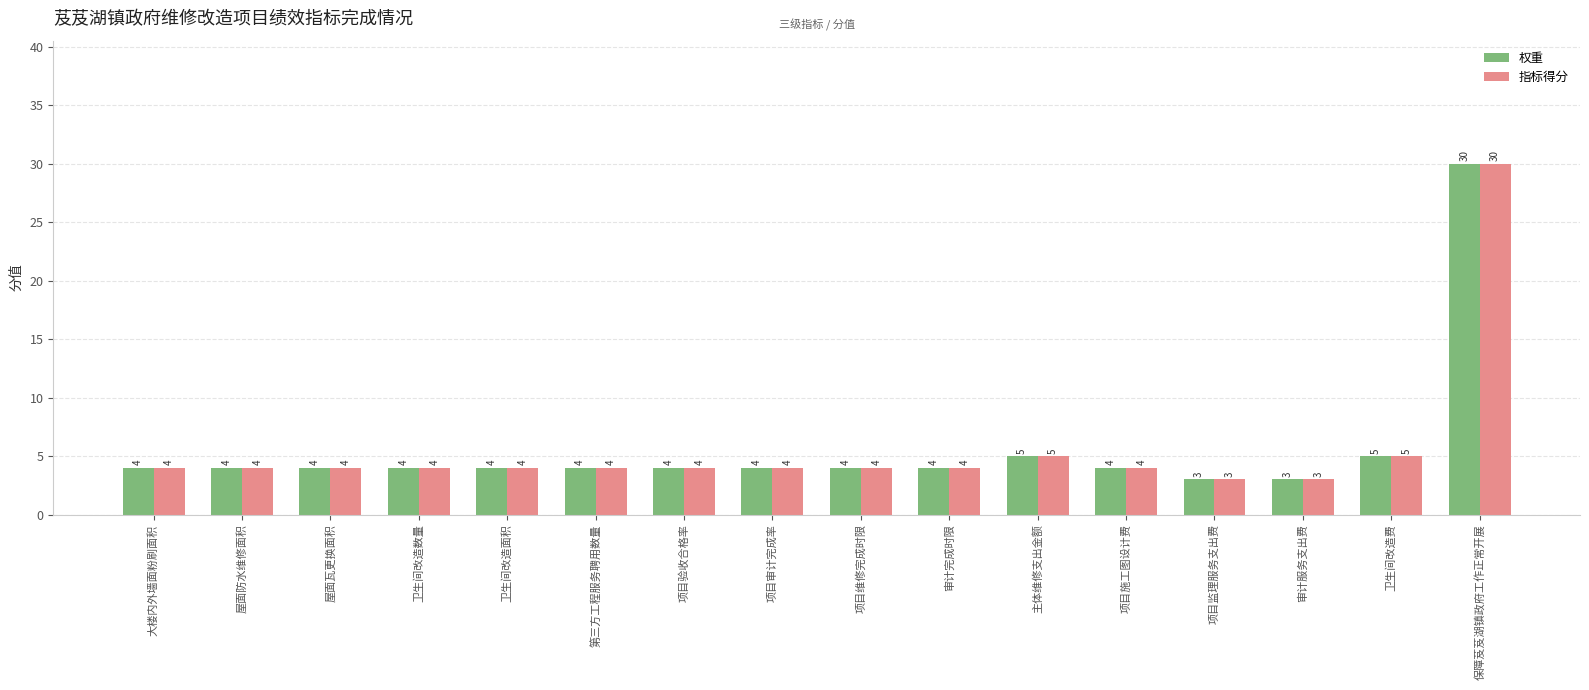

What is the approximate value of 权重 at 卫生间改造数量?

4